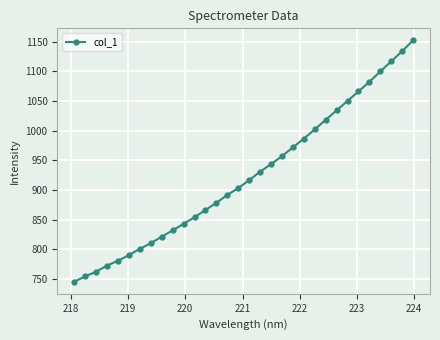

What is the value of the 18th point from the left?

931.0